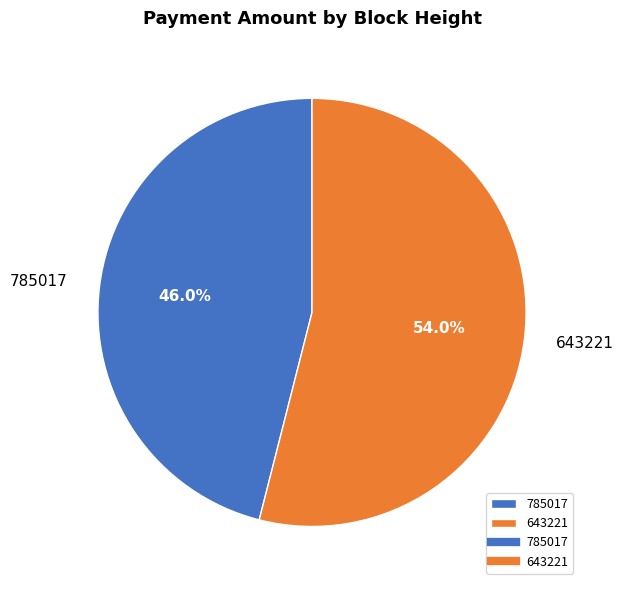

Is it true that 785017 is 46% of the pie?

True